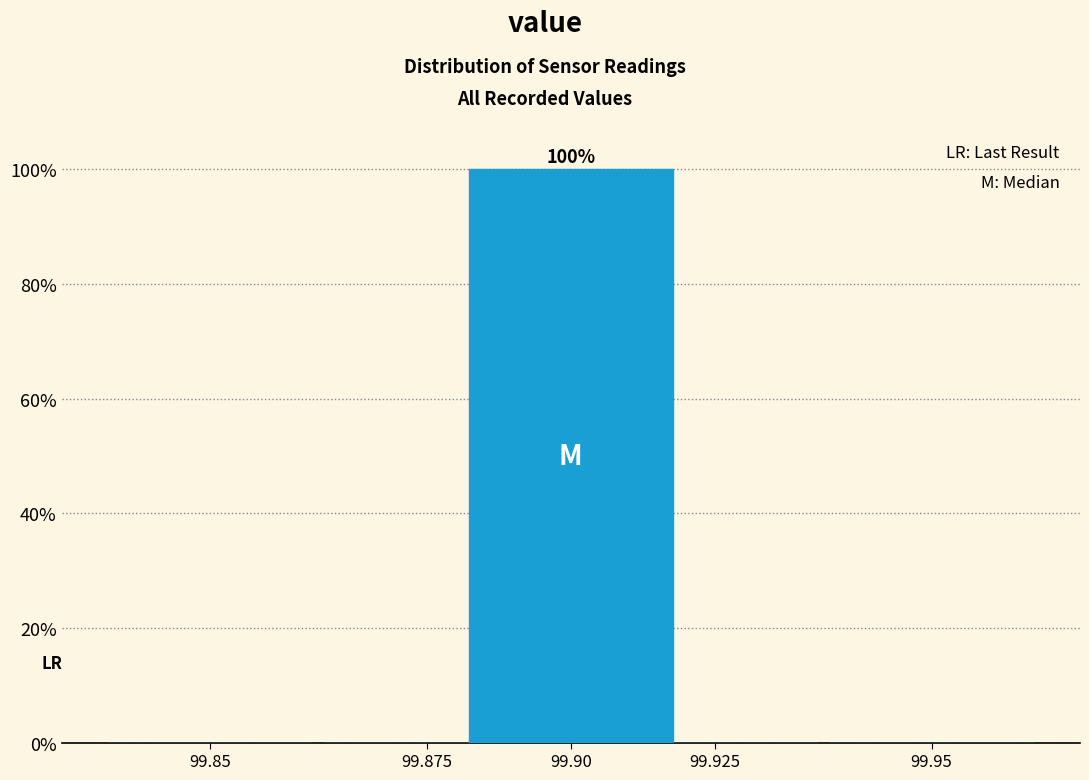

Reading left to right, transcribe all the data shown in this chart.

99.85=0	99.875=0	99.90=100	99.925=0	99.95=0